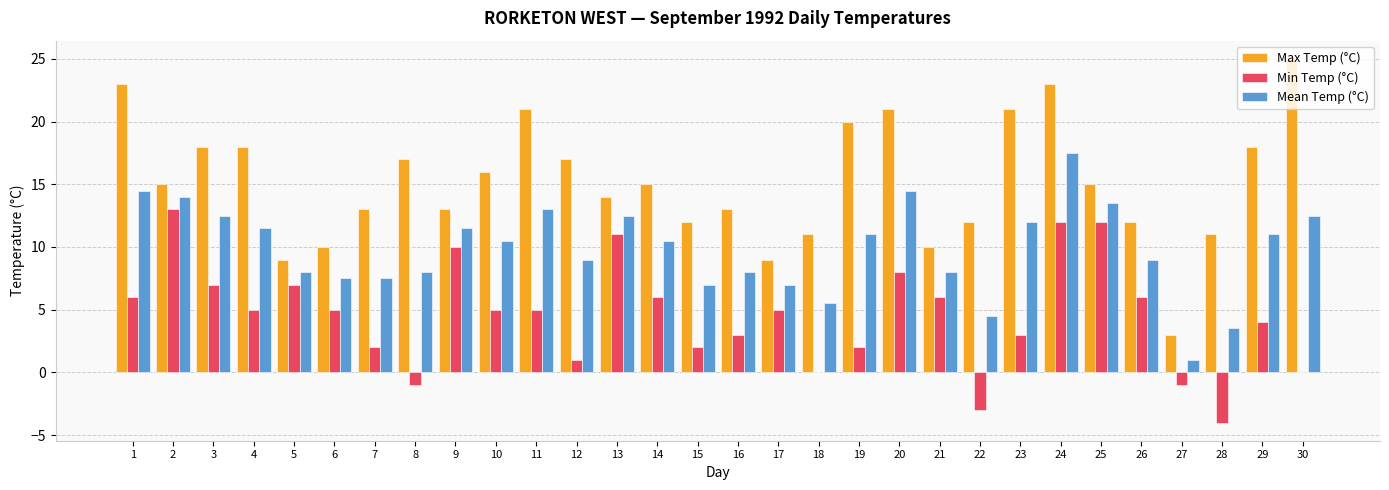

Reading left to right, list all the values displayed in this chart.

Max Temp (°C): 23.0	15.0	18.0	18.0	9.0	10.0	13.0	17.0	13.0	16.0	21.0	17.0	14.0	15.0	12.0	13.0	9.0	11.0	20.0	21.0	10.0	12.0	21.0	23.0	15.0	12.0	3.0	11.0	18.0	25.0
Min Temp (°C): 6.0	13.0	7.0	5.0	7.0	5.0	2.0	-1.0	10.0	5.0	5.0	1.0	11.0	6.0	2.0	3.0	5.0	0.0	2.0	8.0	6.0	-3.0	3.0	12.0	12.0	6.0	-1.0	-4.0	4.0	0.0
Mean Temp (°C): 14.5	14.0	12.5	11.5	8.0	7.5	7.5	8.0	11.5	10.5	13.0	9.0	12.5	10.5	7.0	8.0	7.0	5.5	11.0	14.5	8.0	4.5	12.0	17.5	13.5	9.0	1.0	3.5	11.0	12.5